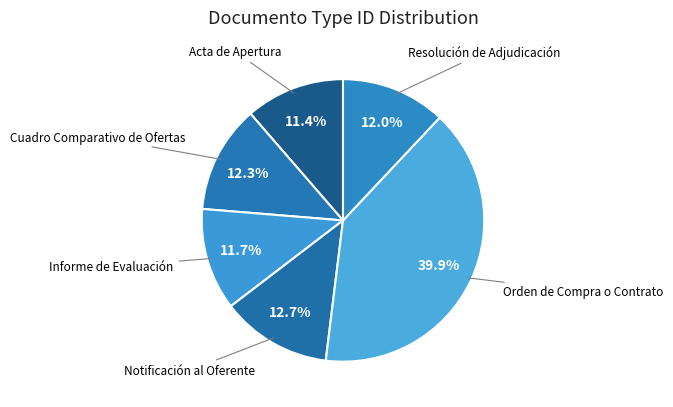

To the nearest percent, what is the average slice percentage?

17%